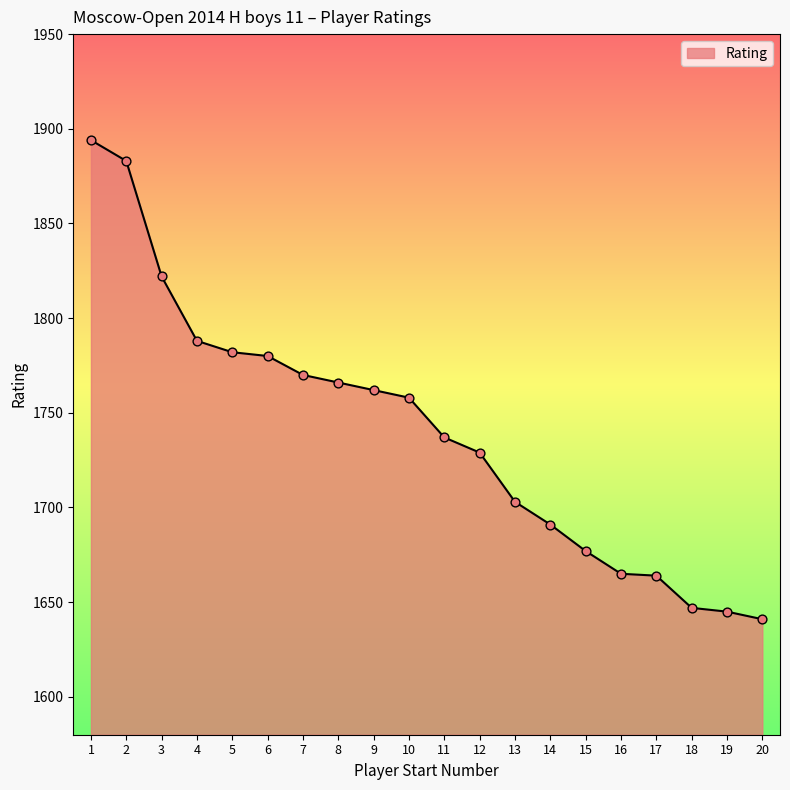

Between 15 and 2, which is larger?

2